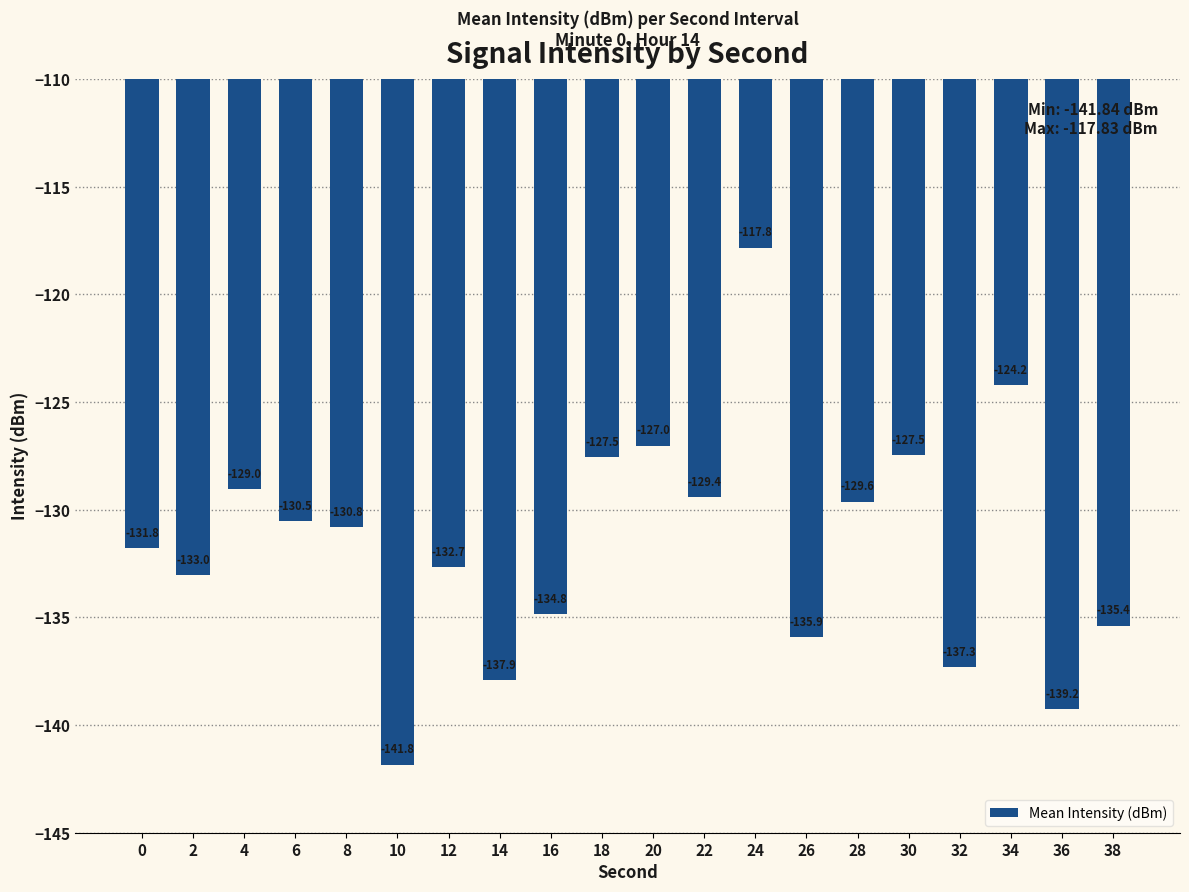

What is the minimum value shown in the chart?

-141.8